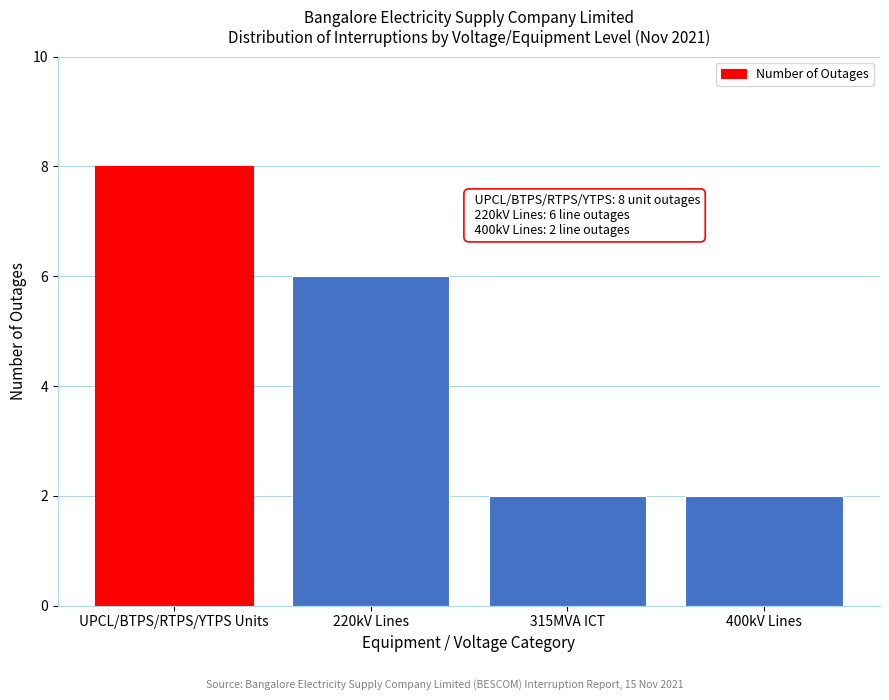

Reading right to left, transcribe all the data shown in this chart.

2	2	6	8